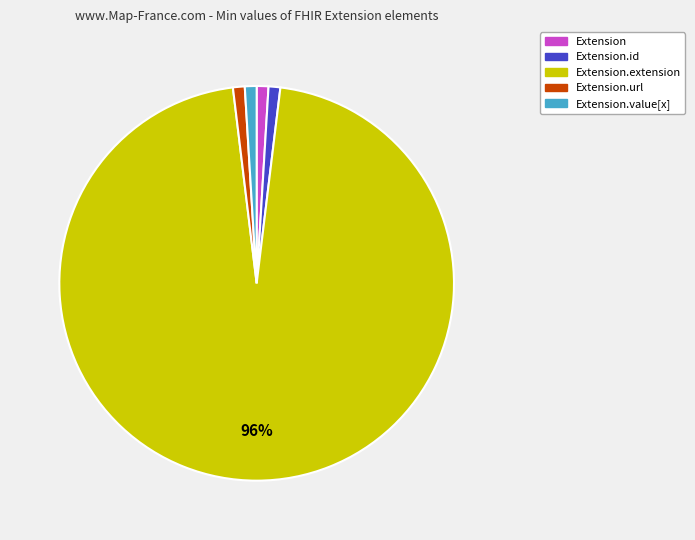

To the nearest percent, what is the average slice percentage?

20%